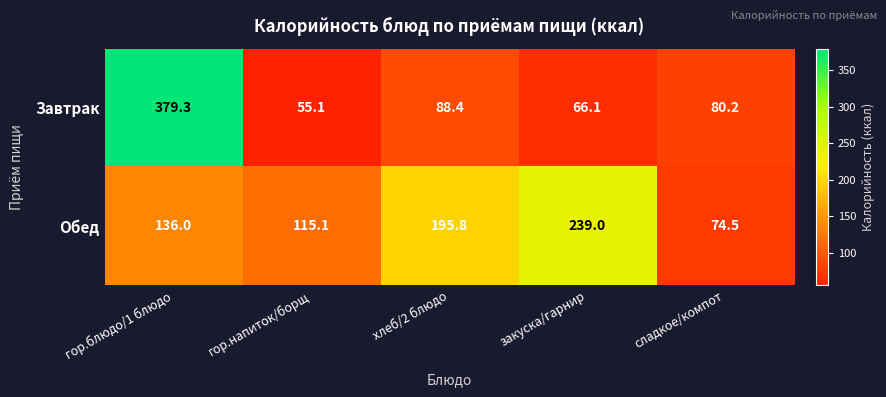

The Обед series shows 80.1 at закуска/гарнир. True or false?

False